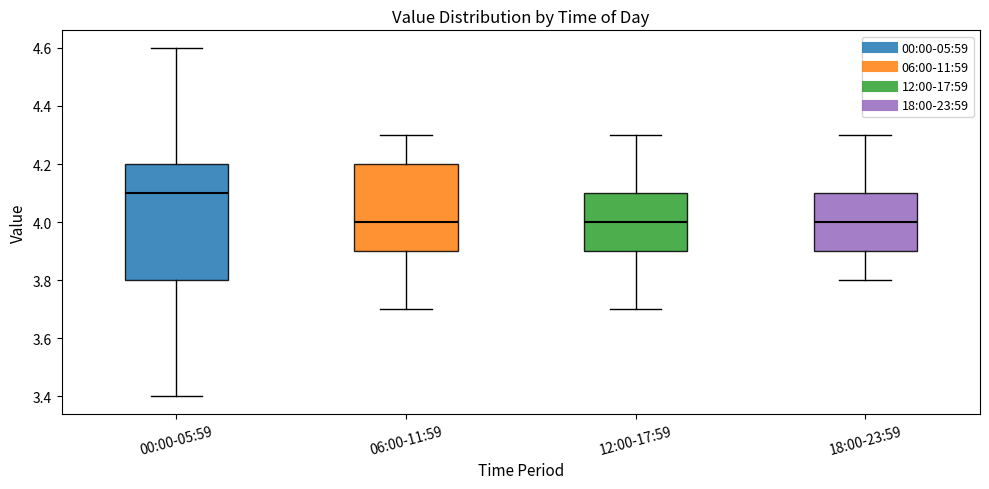

Reading left to right, read every box against the y-axis: the position of its median line, the range the box covers, and the ends of its whiskers. The values are not printed on the chart, so give them approximately, as read against the axis.

00:00-05:59: median 4.1, box 3.8 to 4.2, whiskers 3.4 to 4.6
06:00-11:59: median 4.0, box 3.9 to 4.2, whiskers 3.7 to 4.3
12:00-17:59: median 4.0, box 3.9 to 4.1, whiskers 3.7 to 4.3
18:00-23:59: median 4.0, box 3.9 to 4.1, whiskers 3.8 to 4.3